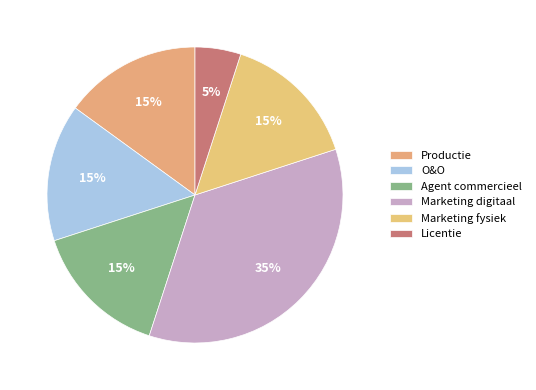

Is it true that Agent commercieel is 15% of the pie?

True